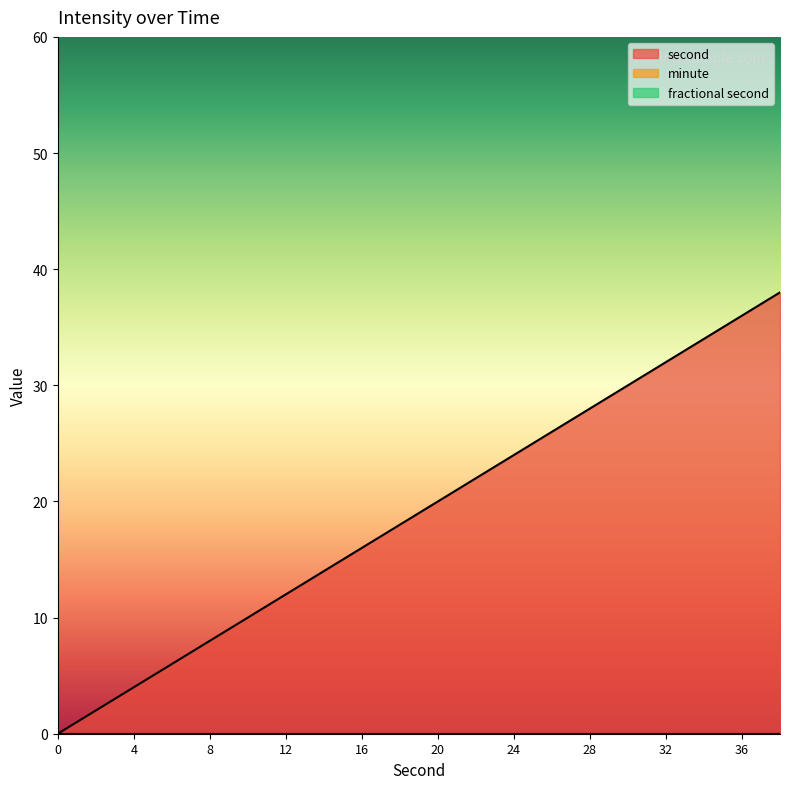

True or false: second and fractional second intersect in this chart.

False